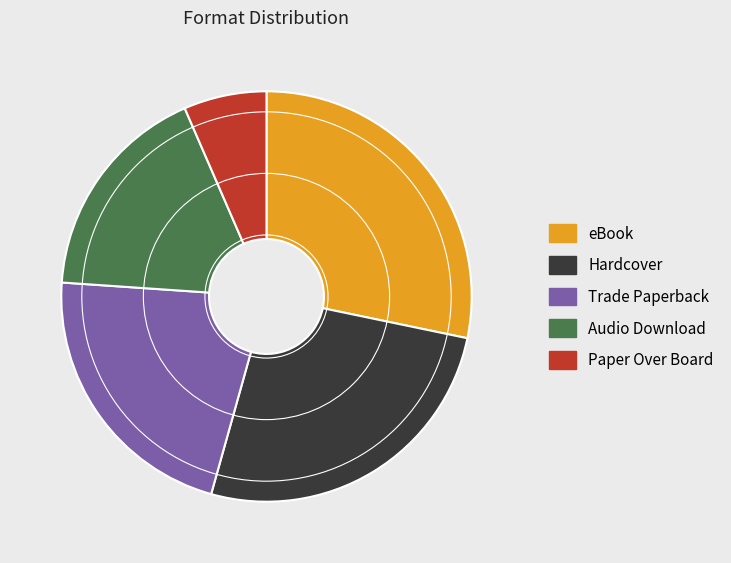

Is the sum of Hardcover and eBook greater than half?

Yes